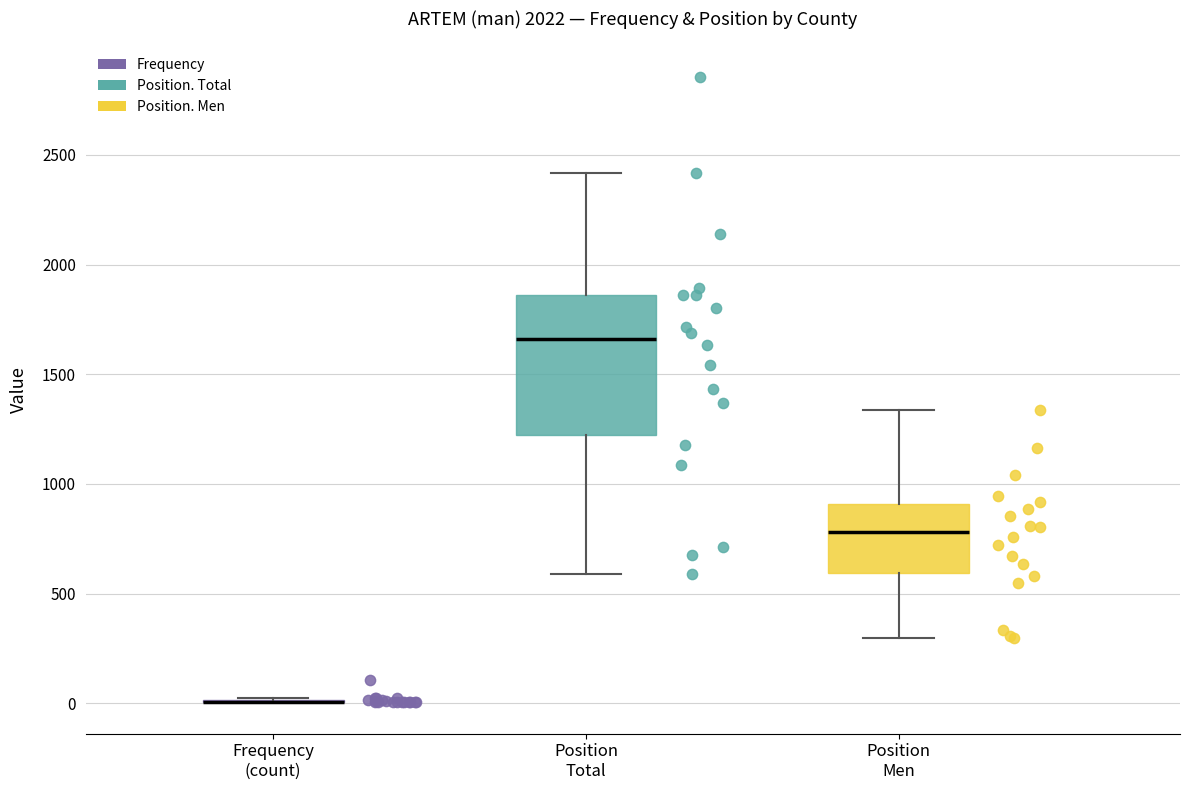

Reading left to right, read every box against the y-axis: the position of its median line, the range the box covers, and the ends of its whiskers. The values are not printed on the chart, so give them approximately, as read against the axis.

Frequency (count): box collapsed to a line at 0, whiskers 0 to 50
Position Total: median 1650, box 1200 to 1850, whiskers 600 to 2400
Position Men: median 800, box 600 to 900, whiskers 300 to 1350